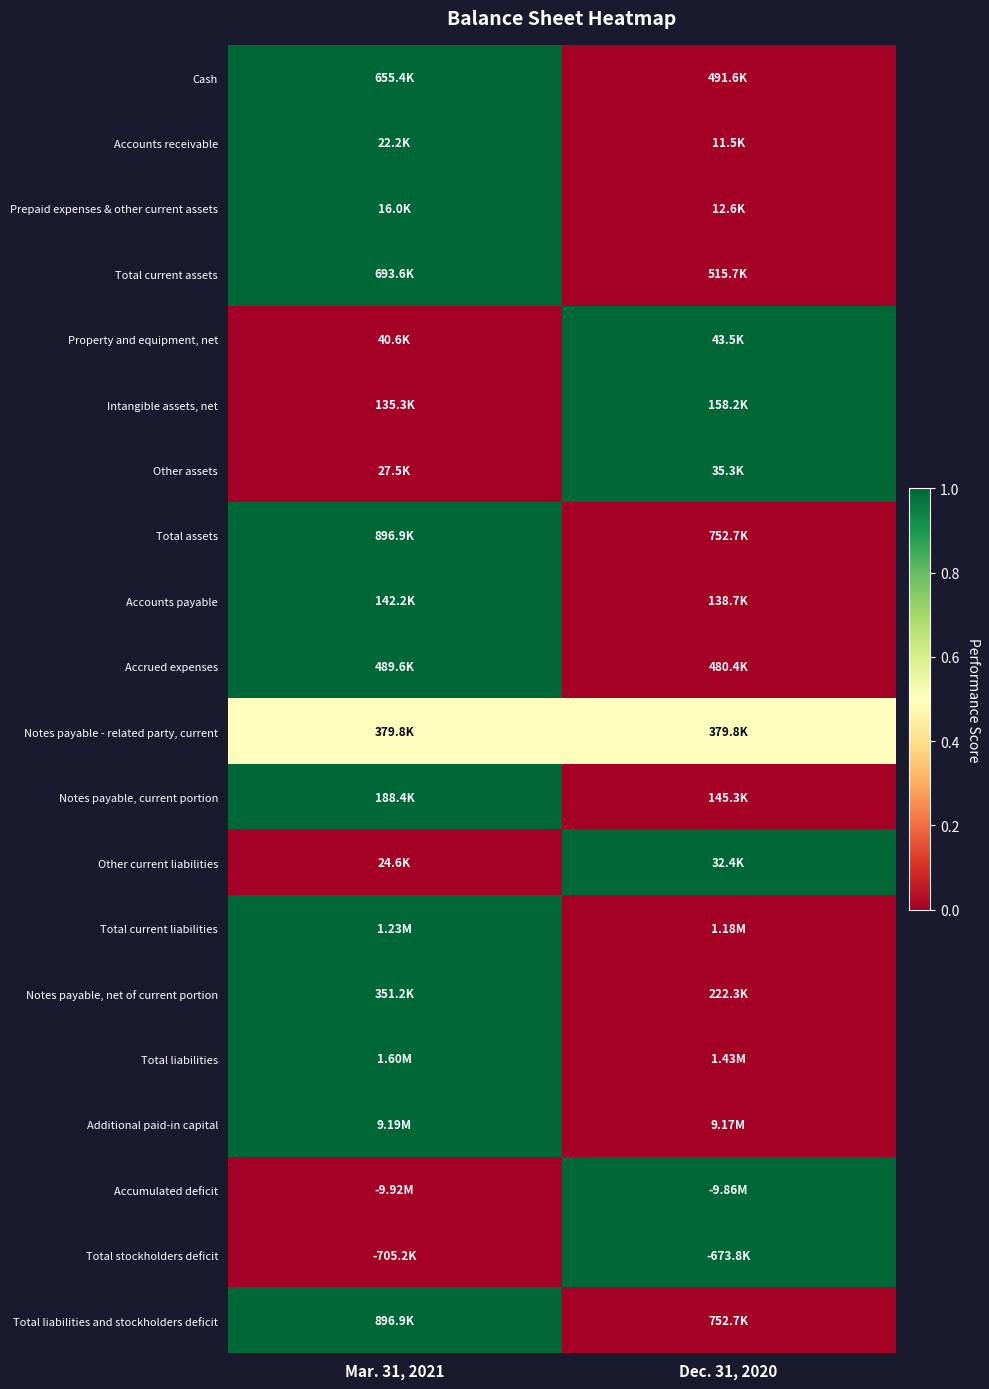

Between Mar. 31, 2021 and Dec. 31, 2020, which series saw the biggest shift?

Cash